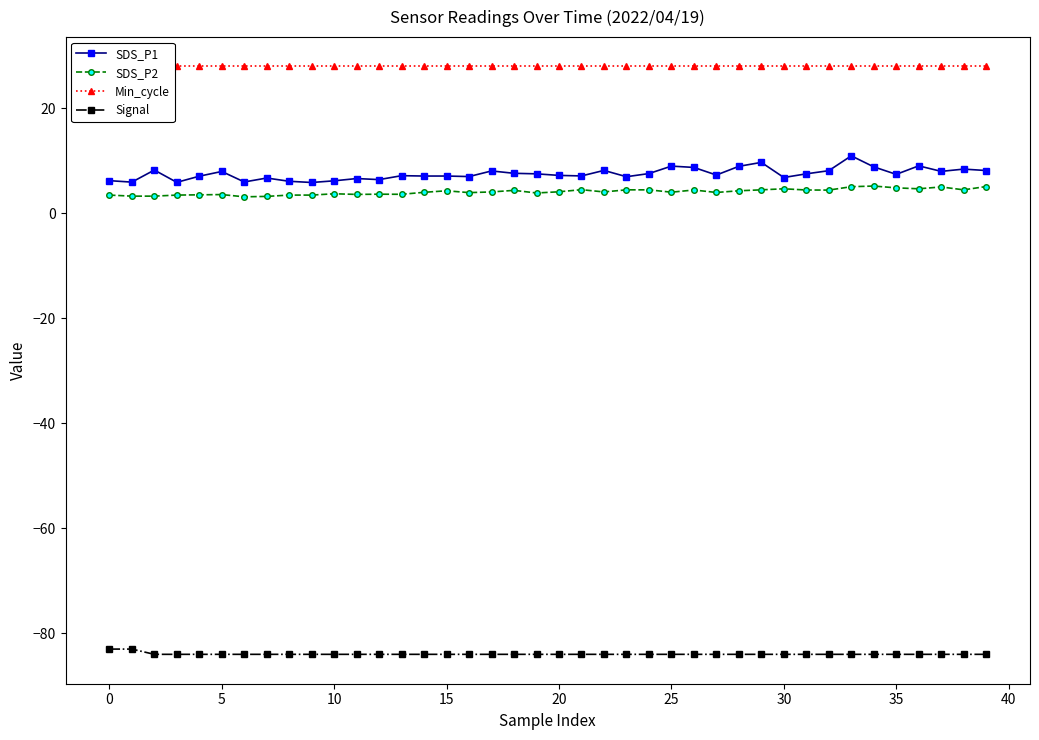

Count the number of categories in the chart.

40